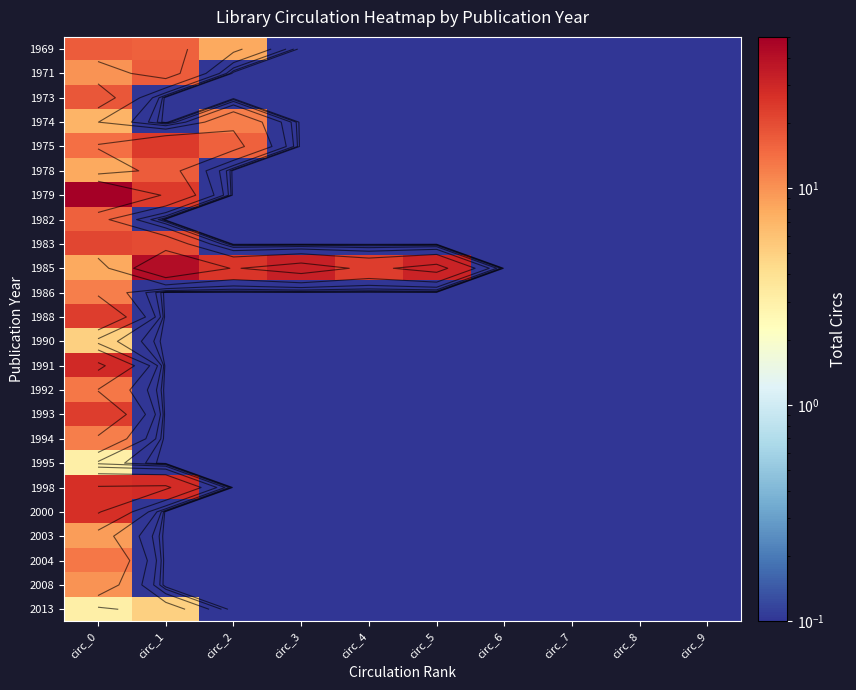

What is the difference between the maximum and minimum values in the 1982 series?

15.9